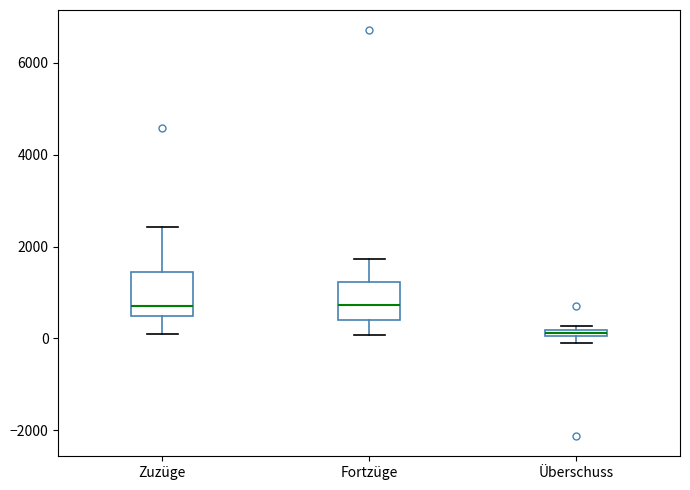

Which box has the lowest median line?

Überschuss